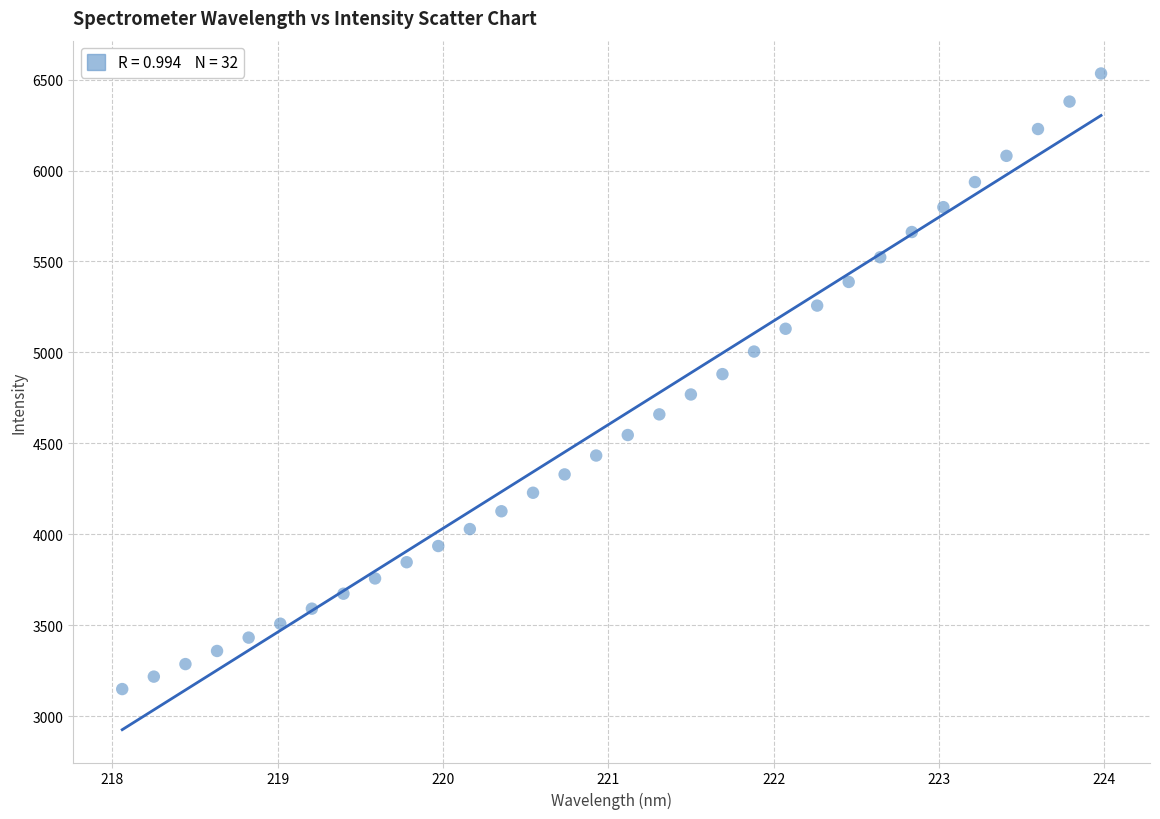

What is the range of Y values (max minus min)?

3384.5